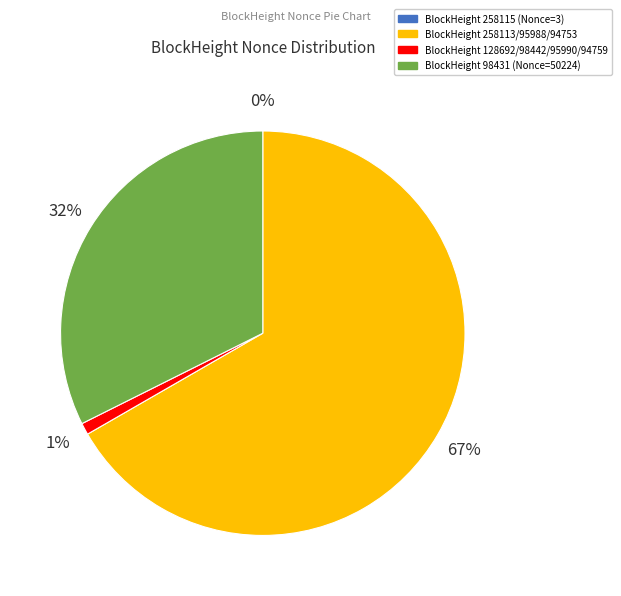

Is there any slice that represents more than half of the pie?

Yes